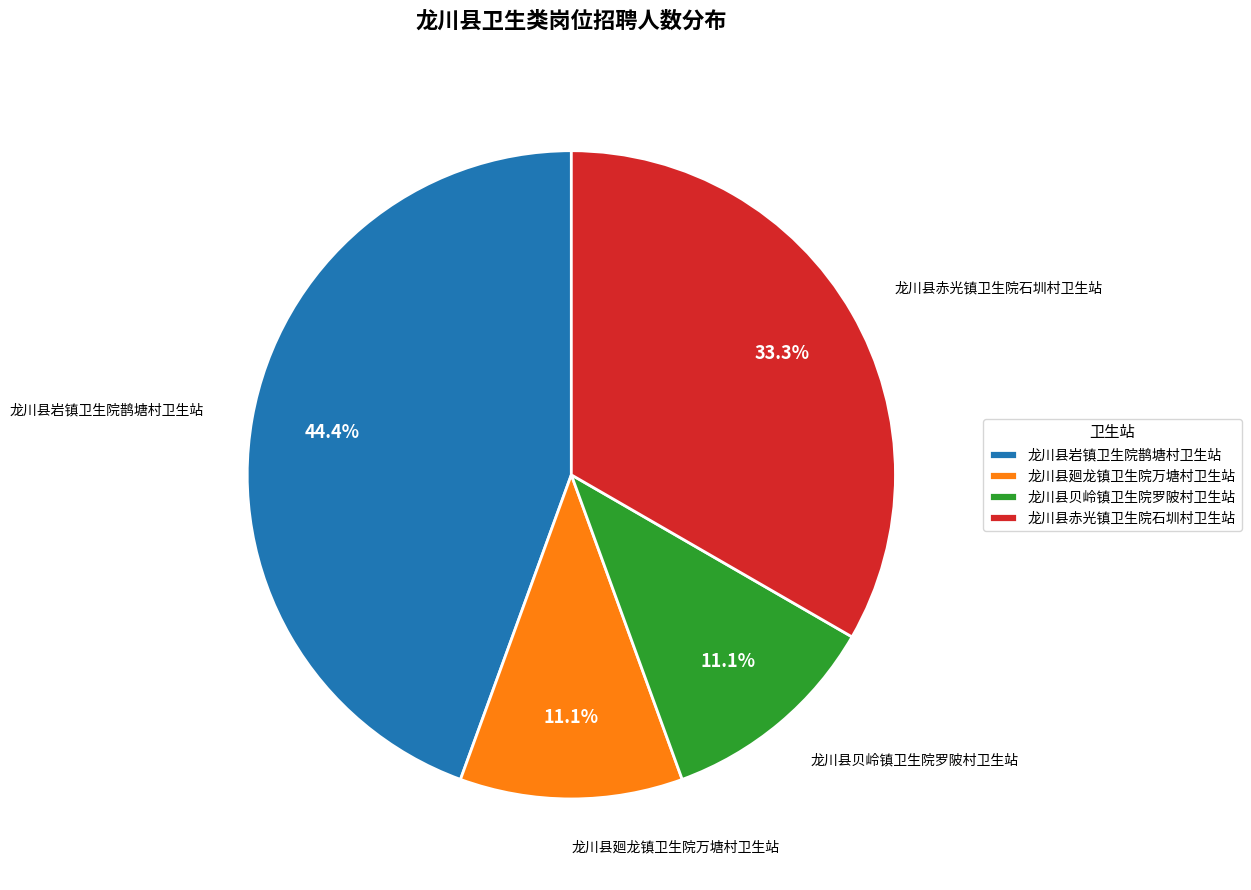

Which slice is the largest?

龙川县岩镇卫生院鹊塘村卫生站